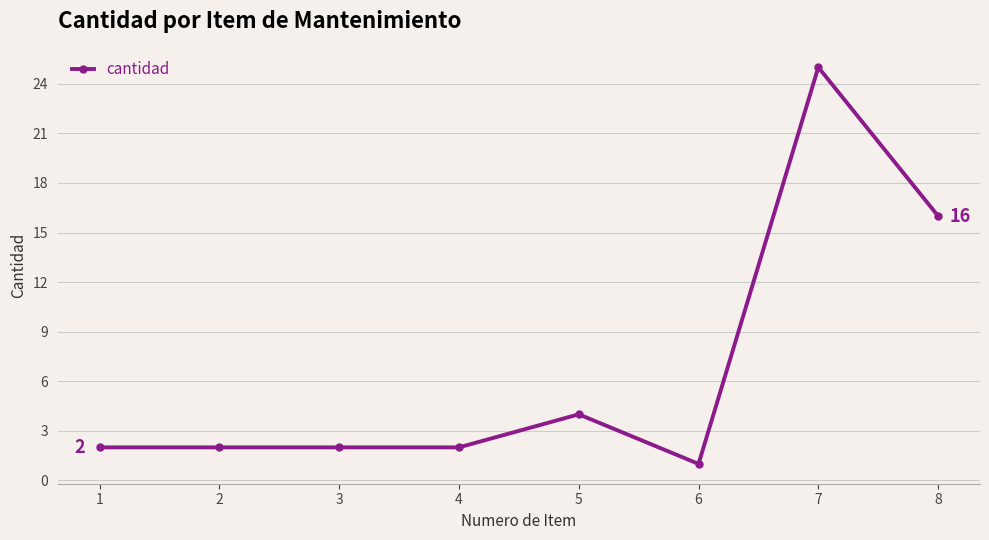

What is the average value?

7